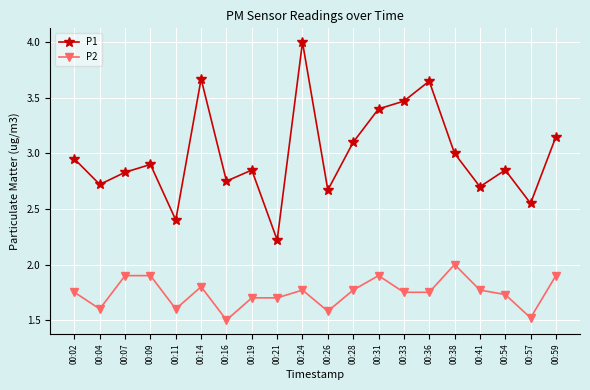

What is the difference between the maximum and second lowest values in the P2 series?

0.5